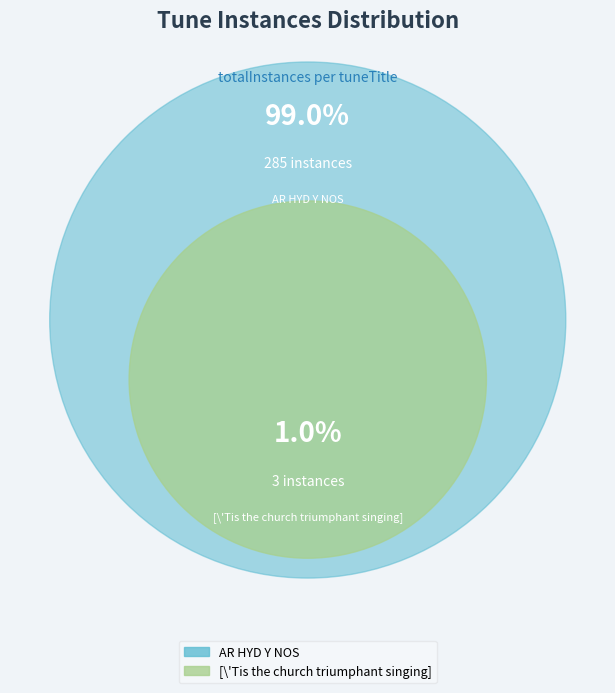

Is there a majority slice in this chart?

Yes